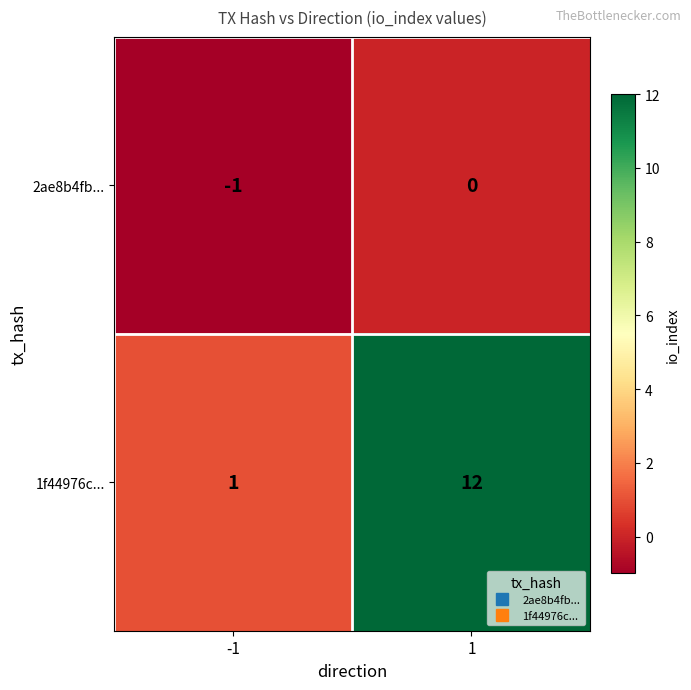

Reading left to right, transcribe all the data shown in this chart.

2ae8b4fb...: -1	0
1f44976c...: 1	12